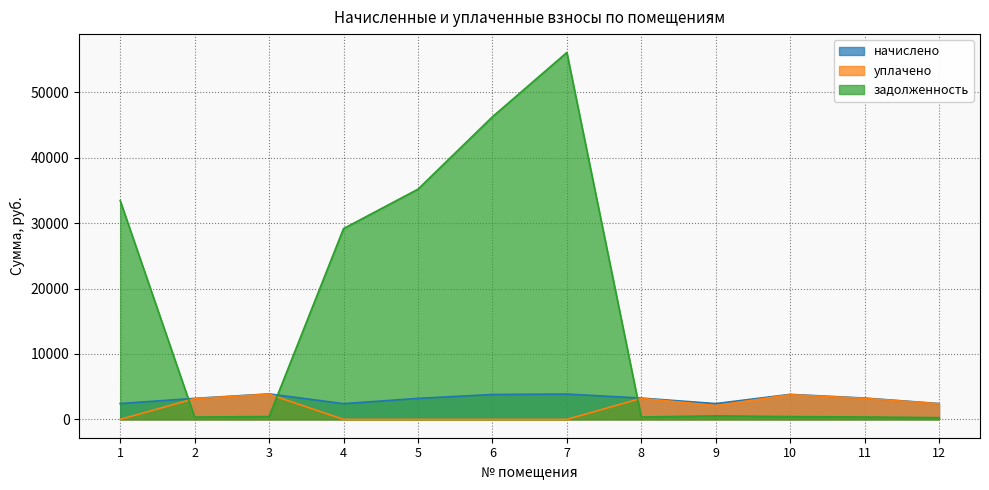

How many lines are shown in the chart?

3